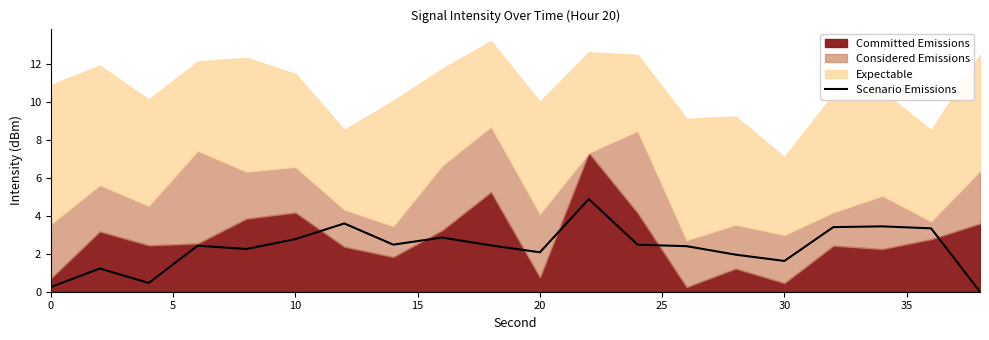

Is it true that Scenario Emissions equals 2.8 at 10?

True